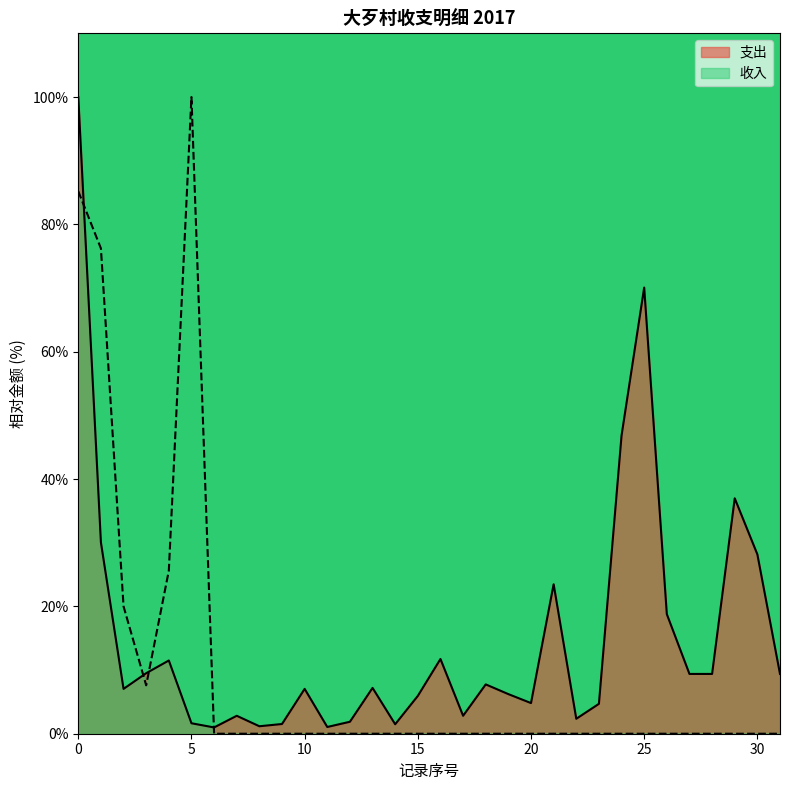

What is the greatest value displayed?

100.0